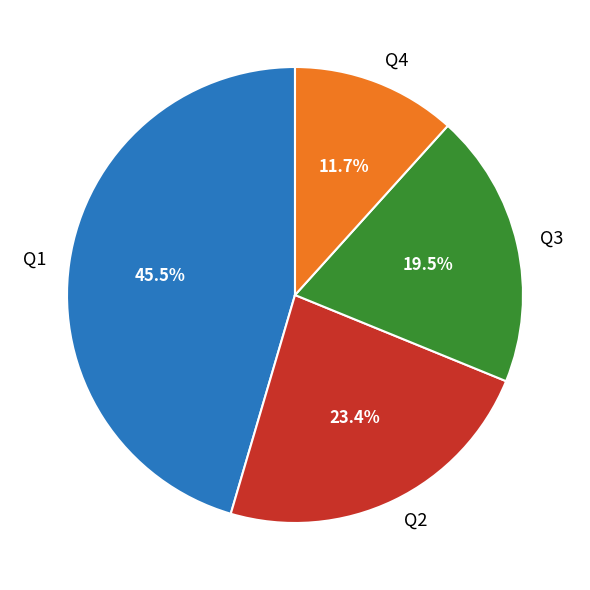

Which category has the biggest portion of the pie?

Q1